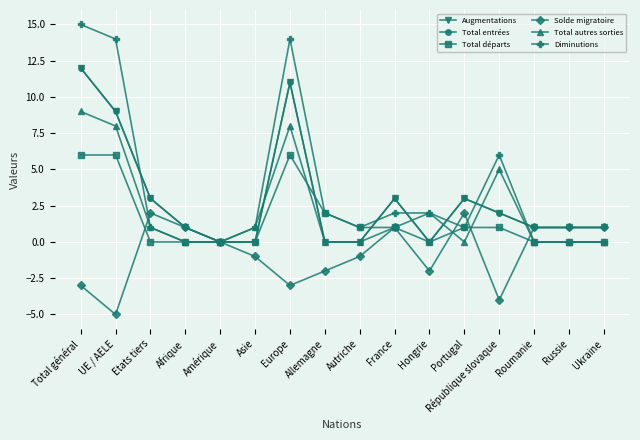

Is it true that Diminutions equals 4 at Hongrie?

False